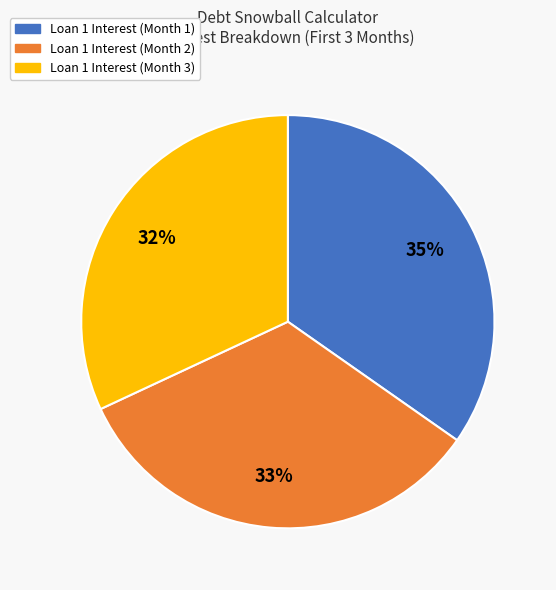

To the nearest percent, what is the combined percentage of Loan 1 Interest (Month 3) and Loan 1 Interest (Month 2)?

65%